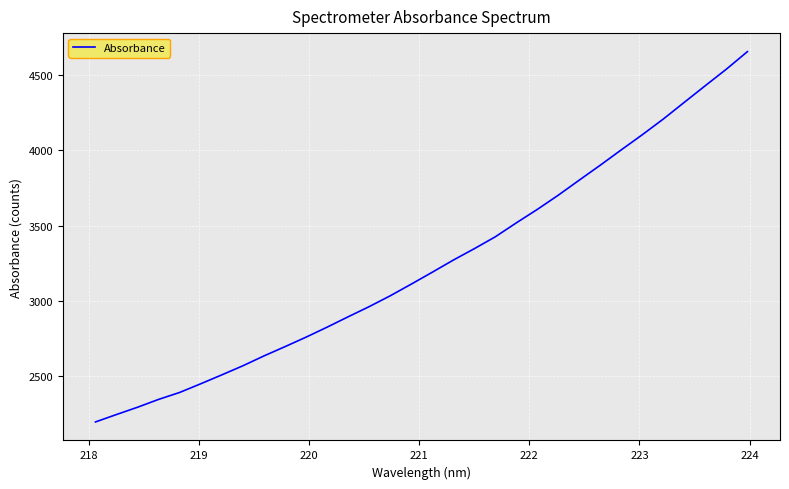

What is the greatest value displayed?

4654.4